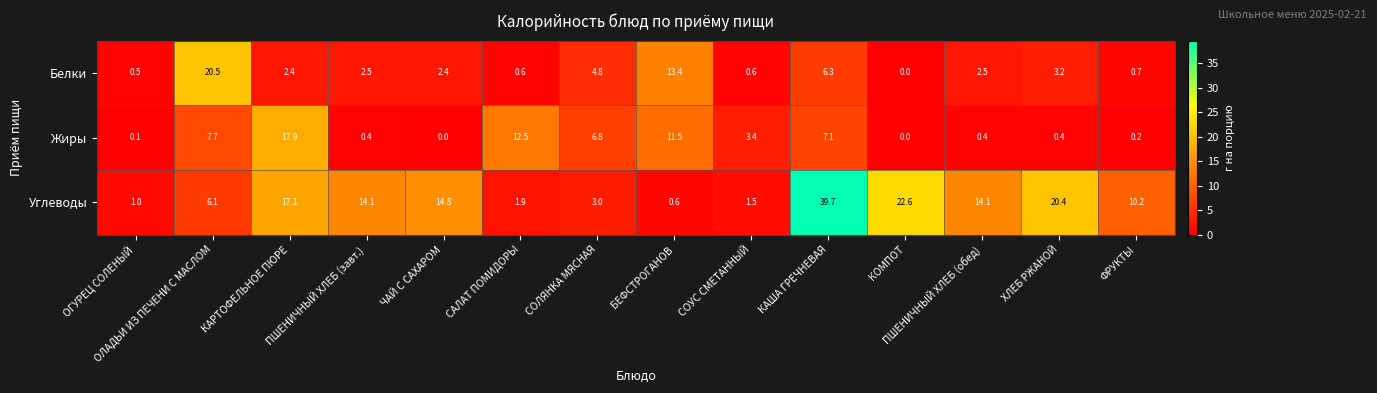

At ПШЕНИЧНЫЙ ХЛЕБ (завт.), list the series in order from largest to smallest.

Углеводы, Белки, Жиры